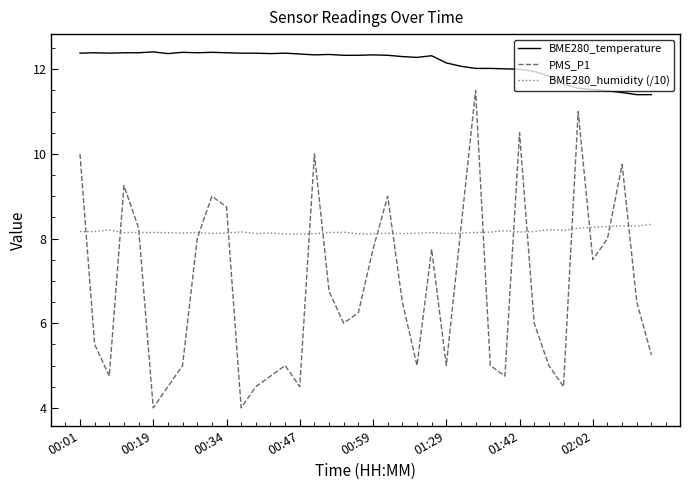

True or false: PMS_P1 and BME280_temperature cross at least once.

False